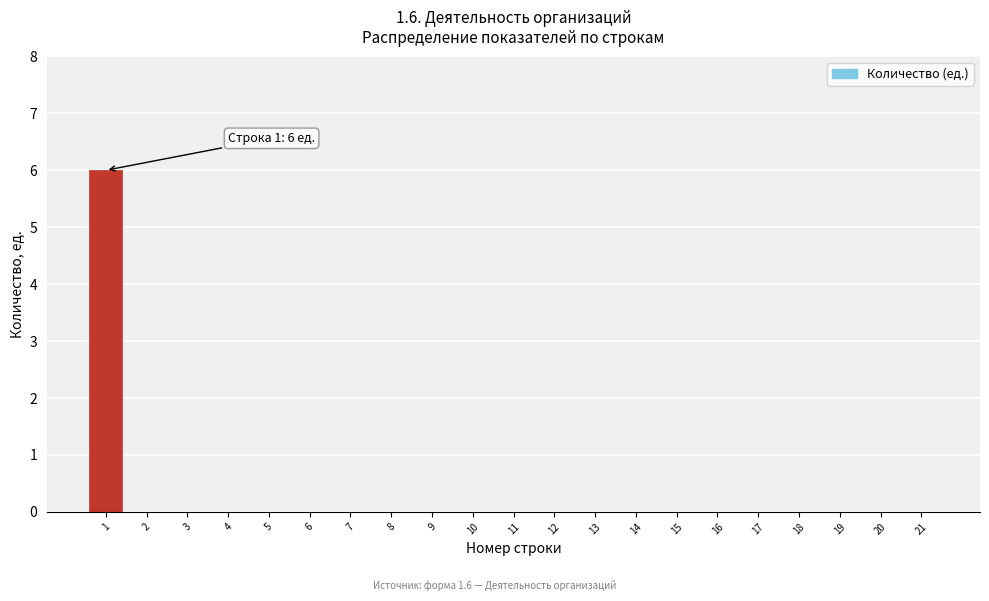

Reading right to left, what are all the values shown in this chart?

21=0	20=0	19=0	18=0	17=0	16=0	15=0	14=0	13=0	12=0	11=0	10=0	9=0	8=0	7=0	6=0	5=0	4=0	3=0	2=0	1=6